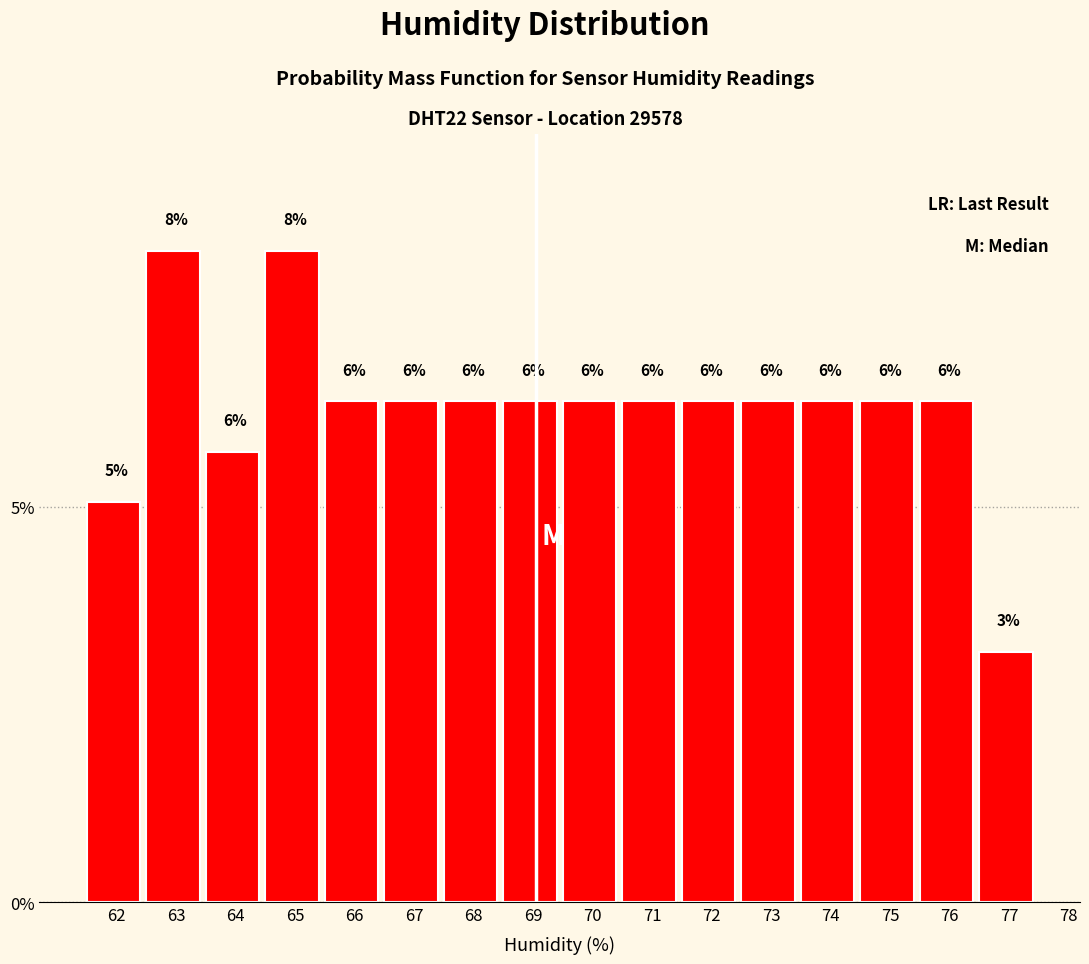

How many bars are there in total?

16